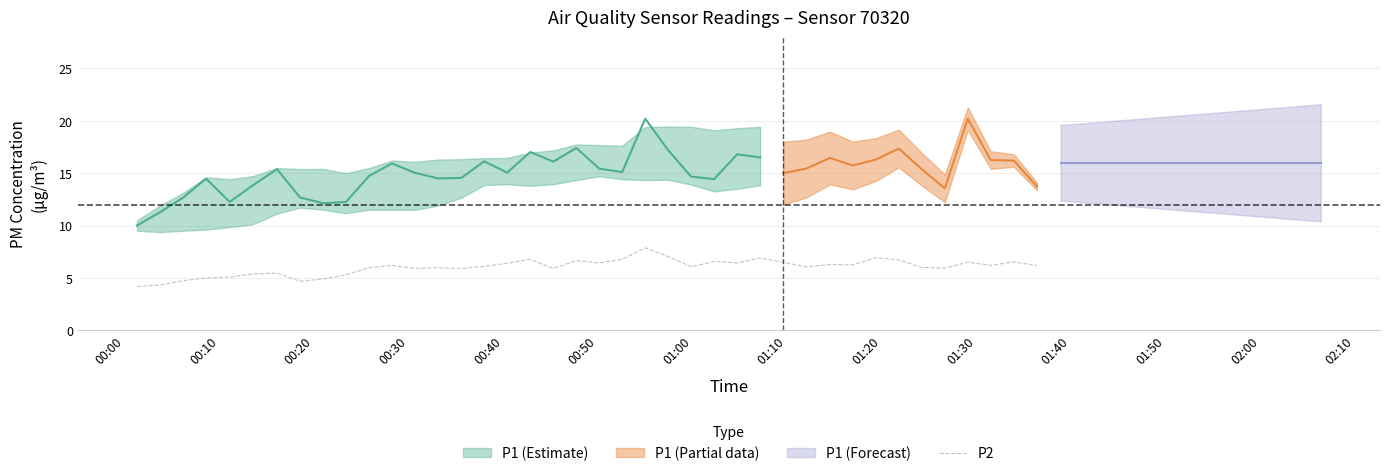

What is the maximum value for P2?

7.9